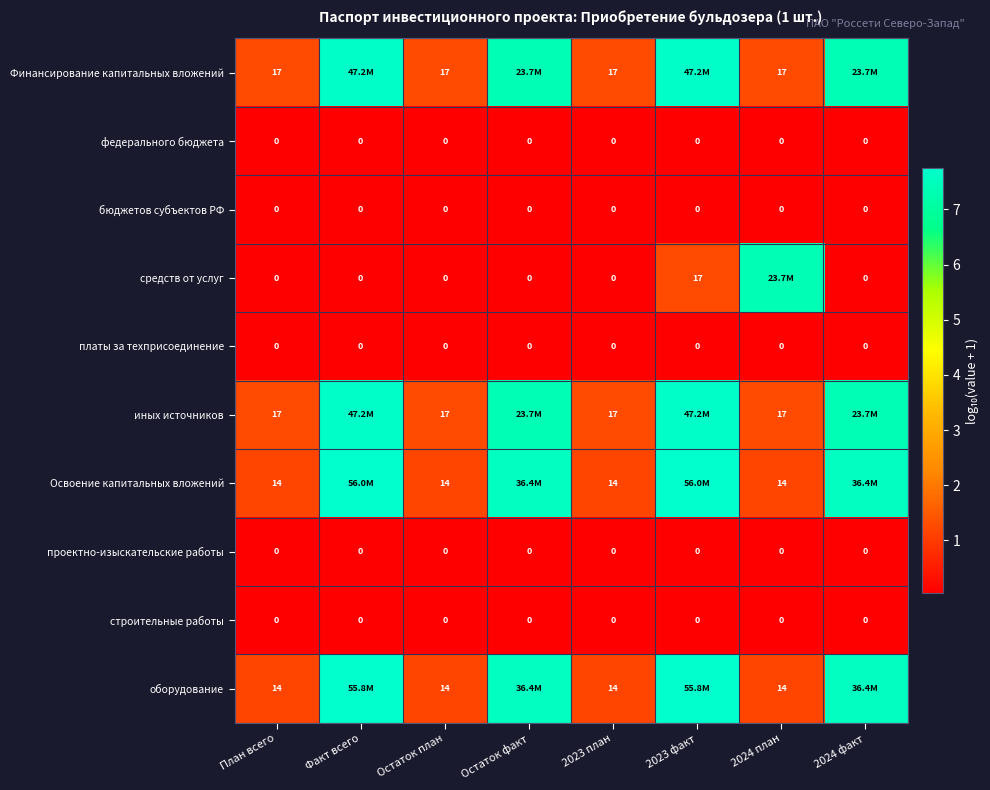

At which label does оборудование reach its minimum?

План всего